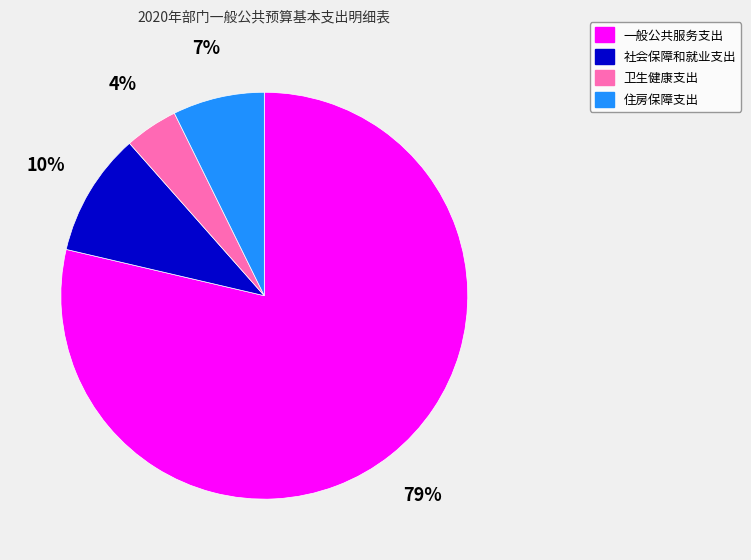

To the nearest percent, what is the combined percentage of 一般公共服务支出 and 卫生健康支出?

83%